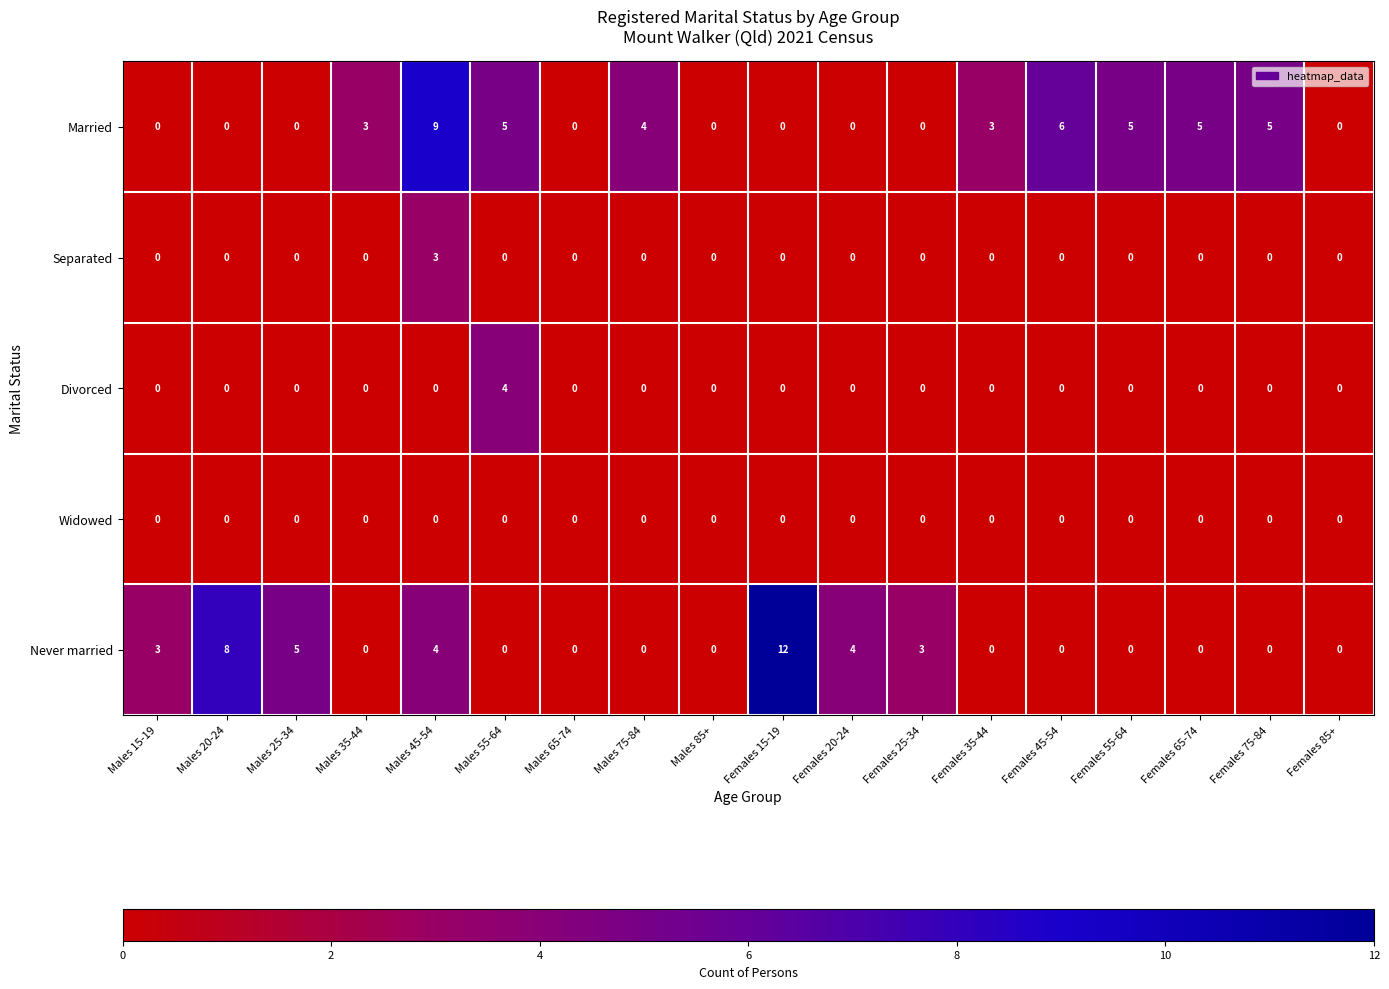

True or false: Never married has a value of -5 at Females 65-74.

False